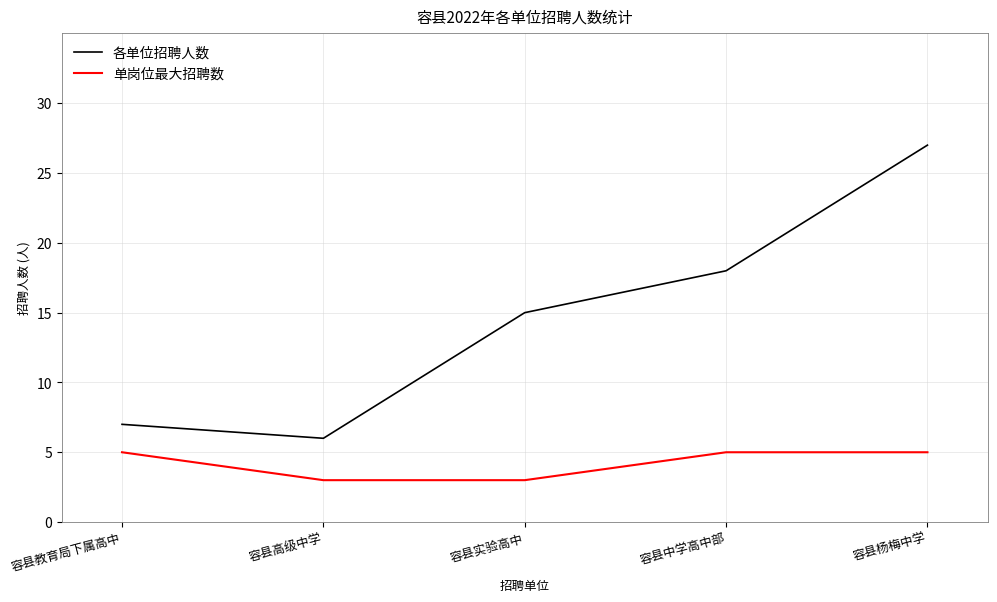

True or false: 各单位招聘人数 and 单岗位最大招聘数 cross at least once.

False